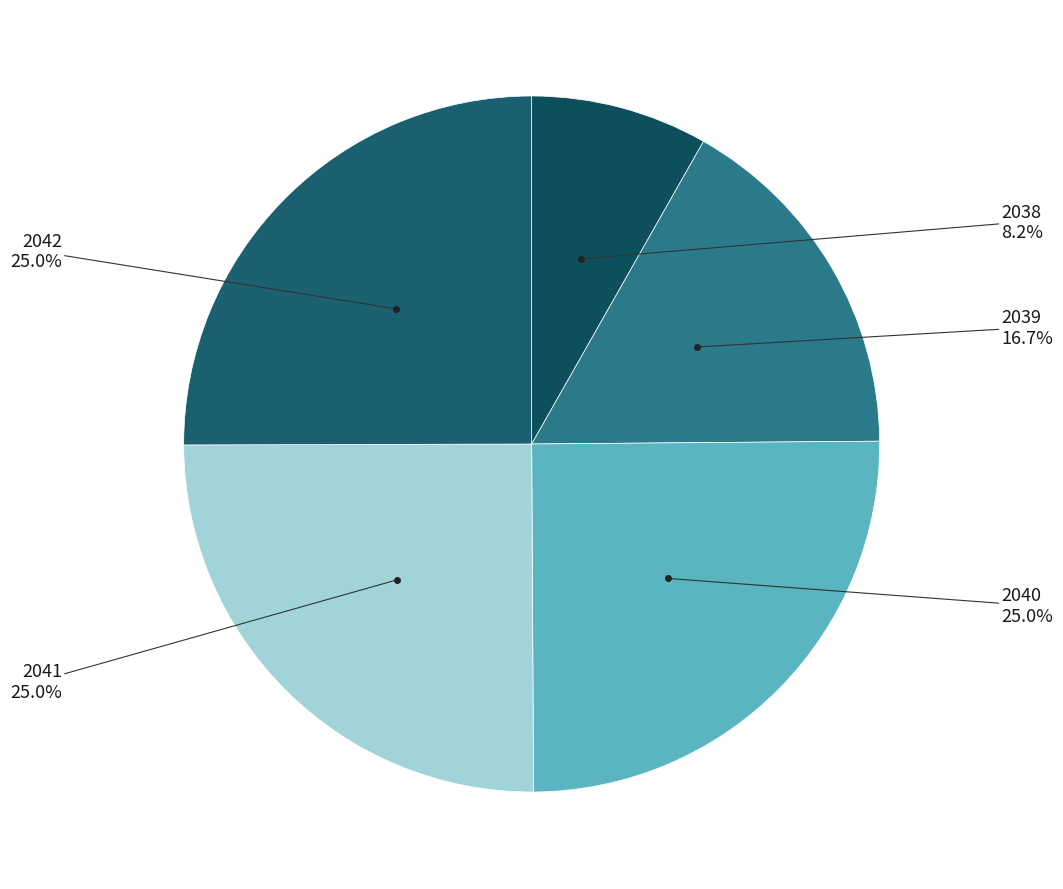

To the nearest percent, what is the average slice percentage?

20%